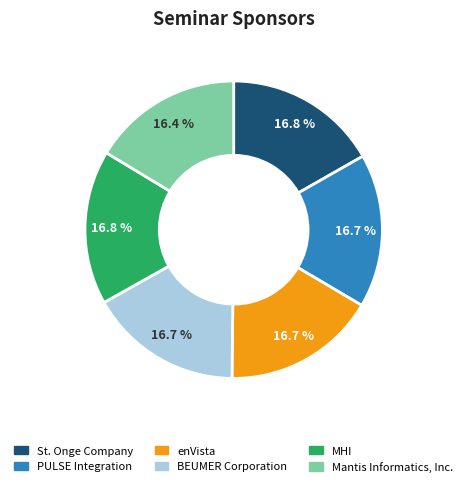

Is PULSE Integration the majority of the pie?

No